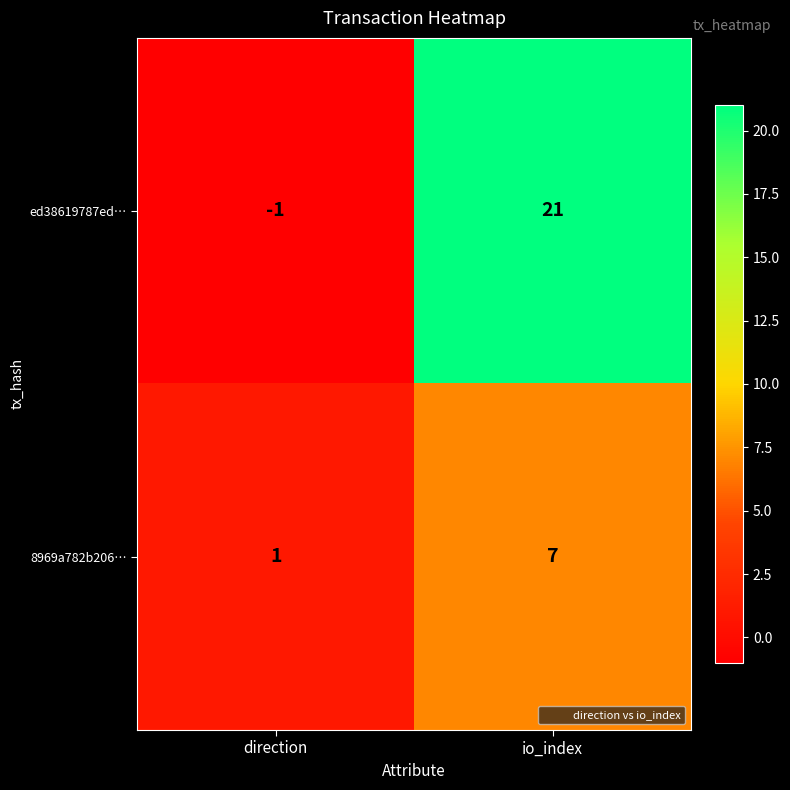

What is the spread (max minus min) of values at io_index?

14